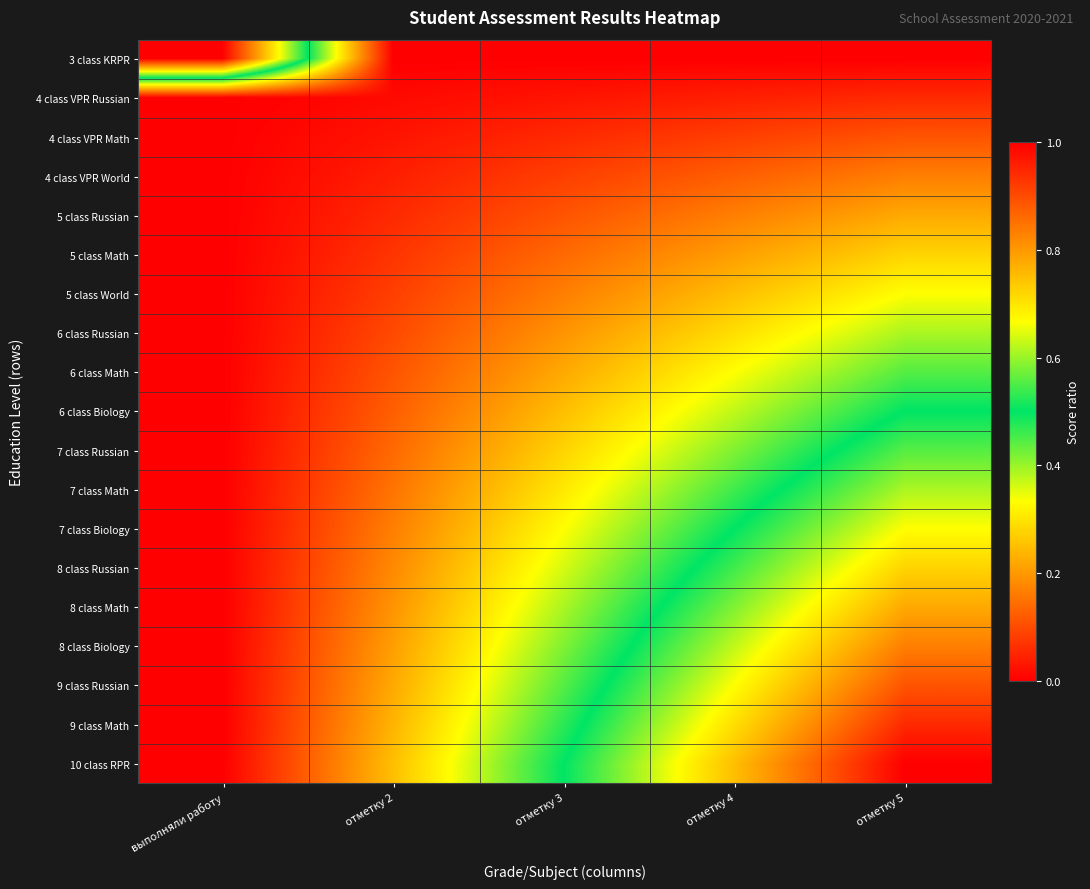

Reading right to left, extract all data points from this chart.

3 class KRPR: отметку 5=0.0	отметку 4=0.0	отметку 3=0.0	отметку 2=0.0	выполняли работу=1.0
4 class VPR Russian: отметку 5=0.1	отметку 4=0.0	отметку 3=0.0	отметку 2=0.0	выполняли работу=0.0
4 class VPR Math: отметку 5=0.1	отметку 4=0.1	отметку 3=0.1	отметку 2=0.0	выполняли работу=0.0
4 class VPR World: отметку 5=0.2	отметку 4=0.1	отметку 3=0.1	отметку 2=0.0	выполняли работу=0.0
5 class Russian: отметку 5=0.2	отметку 4=0.2	отметку 3=0.1	отметку 2=0.1	выполняли работу=0.0
5 class Math: отметку 5=0.3	отметку 4=0.2	отметку 3=0.1	отметку 2=0.1	выполняли работу=0.0
5 class World: отметку 5=0.3	отметку 4=0.2	отметку 3=0.2	отметку 2=0.1	выполняли работу=0.0
6 class Russian: отметку 5=0.4	отметку 4=0.3	отметку 3=0.2	отметку 2=0.1	выполняли работу=0.0
6 class Math: отметку 5=0.4	отметку 4=0.3	отметку 3=0.2	отметку 2=0.1	выполняли работу=0.0
6 class Biology: отметку 5=0.5	отметку 4=0.4	отметку 3=0.2	отметку 2=0.1	выполняли работу=0.0
7 class Russian: отметку 5=0.6	отметку 4=0.4	отметку 3=0.3	отметку 2=0.1	выполняли работу=0.0
7 class Math: отметку 5=0.6	отметку 4=0.5	отметку 3=0.3	отметку 2=0.2	выполняли работу=0.0
7 class Biology: отметку 5=0.7	отметку 4=0.5	отметку 3=0.3	отметку 2=0.2	выполняли работу=0.0
8 class Russian: отметку 5=0.7	отметку 4=0.5	отметку 3=0.4	отметку 2=0.2	выполняли работу=0.0
8 class Math: отметку 5=0.8	отметку 4=0.6	отметку 3=0.4	отметку 2=0.2	выполняли работу=0.0
8 class Biology: отметку 5=0.8	отметку 4=0.6	отметку 3=0.4	отметку 2=0.2	выполняли работу=0.0
9 class Russian: отметку 5=0.9	отметку 4=0.7	отметку 3=0.4	отметку 2=0.2	выполняли работу=0.0
9 class Math: отметку 5=0.9	отметку 4=0.7	отметку 3=0.5	отметку 2=0.2	выполняли работу=0.0
10 class RPR: отметку 5=1.0	отметку 4=0.8	отметку 3=0.5	отметку 2=0.2	выполняли работу=0.0